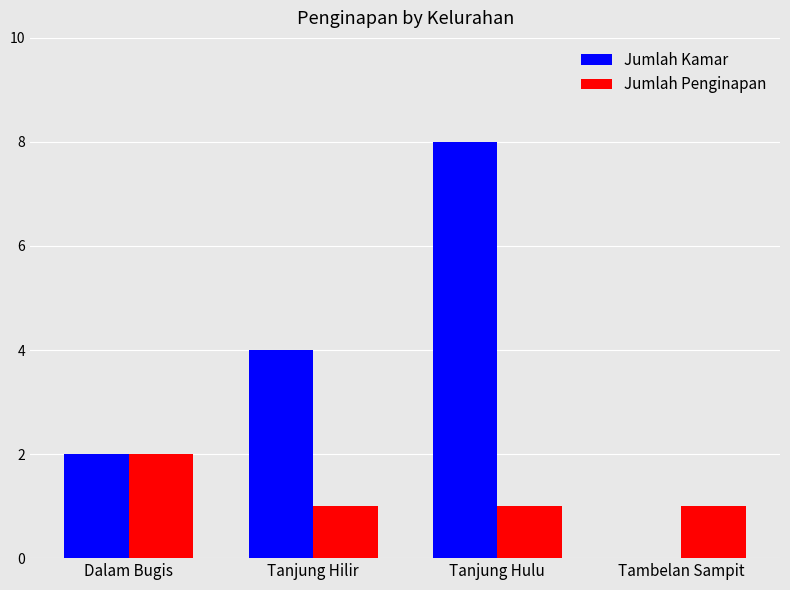

The Jumlah Penginapan series shows 2 at Tambelan Sampit. True or false?

False